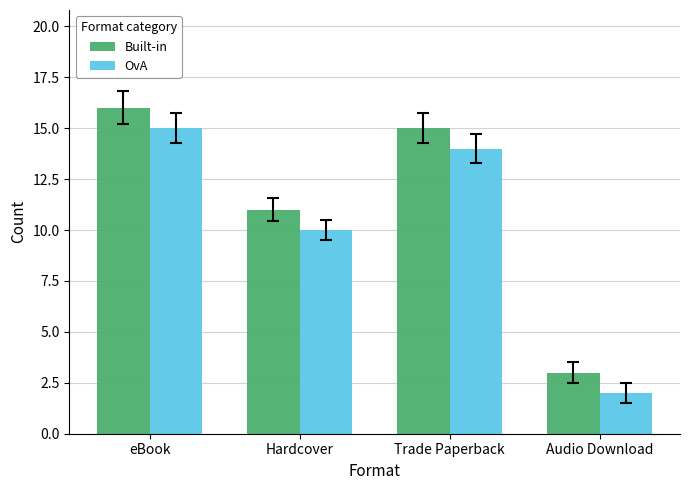

Reading right to left, what are all the values shown in this chart?

Built-in: Audio Download=3	Trade Paperback=15	Hardcover=11	eBook=16
OvA: Audio Download=2	Trade Paperback=14	Hardcover=10	eBook=15